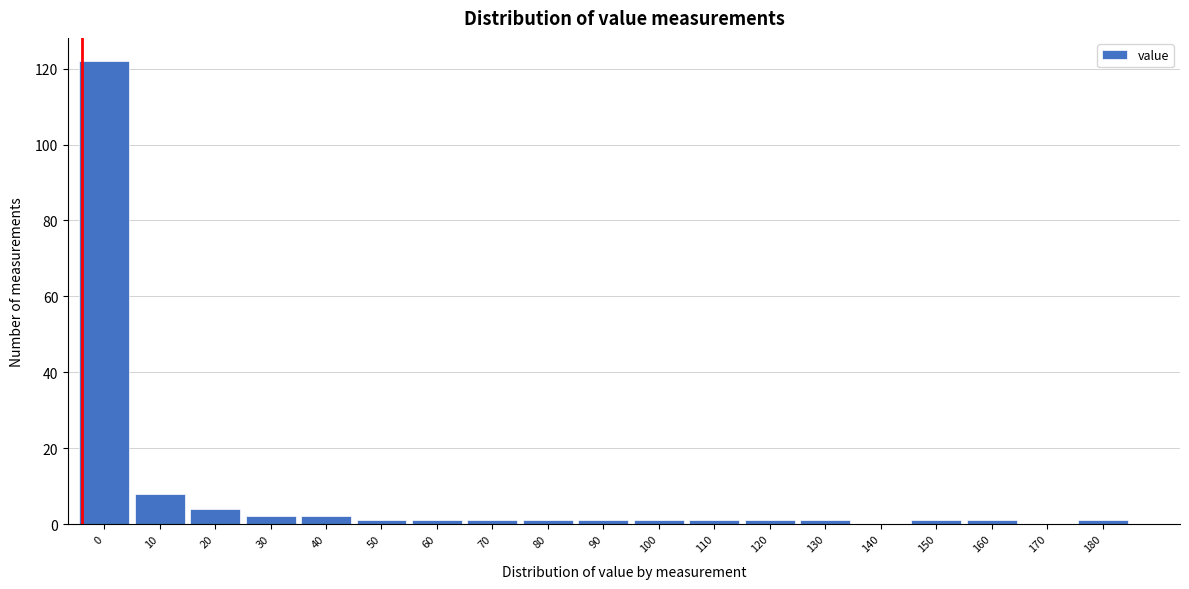

Reading right to left, extract all data points from this chart.

180=1	170=0	160=1	150=1	140=0	130=1	120=1	110=1	100=1	90=1	80=1	70=1	60=1	50=1	40=2	30=2	20=4	10=8	0=122